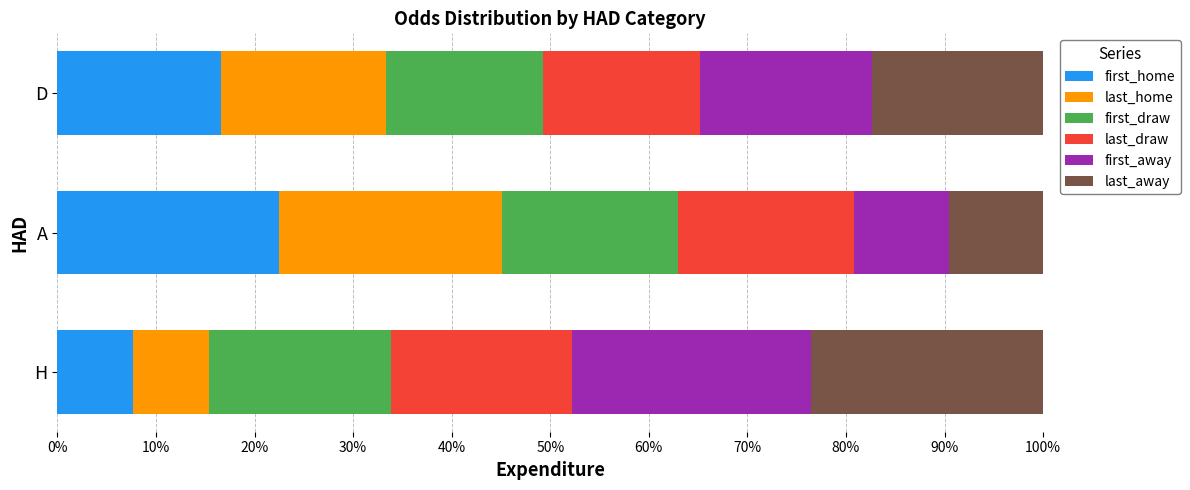

What is the approximate value of first_home at D?

16.6